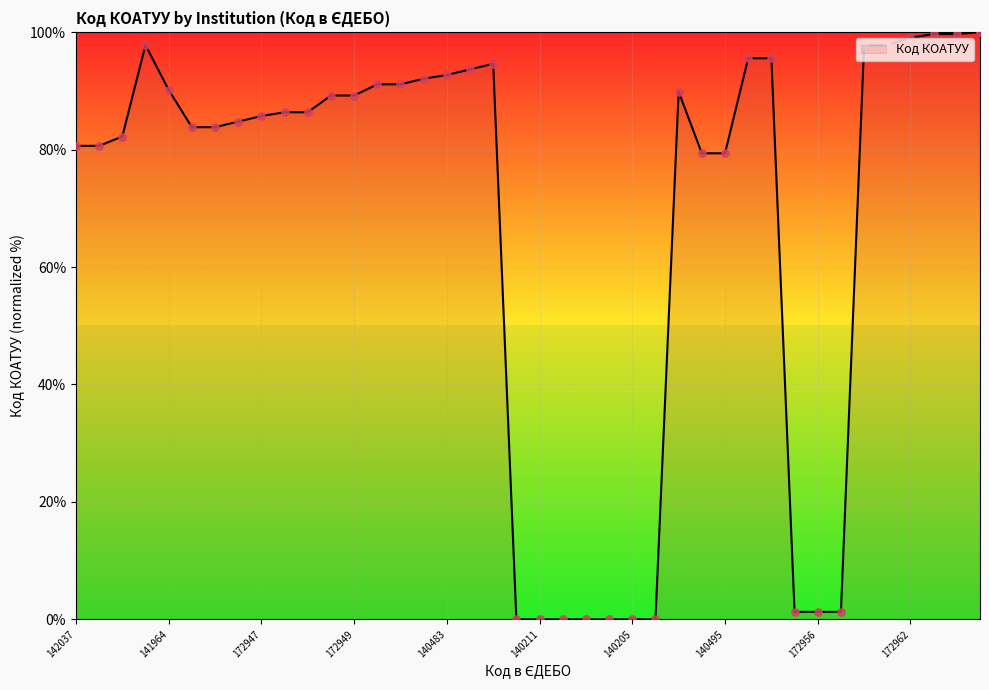

What is the greatest value displayed?

100.0